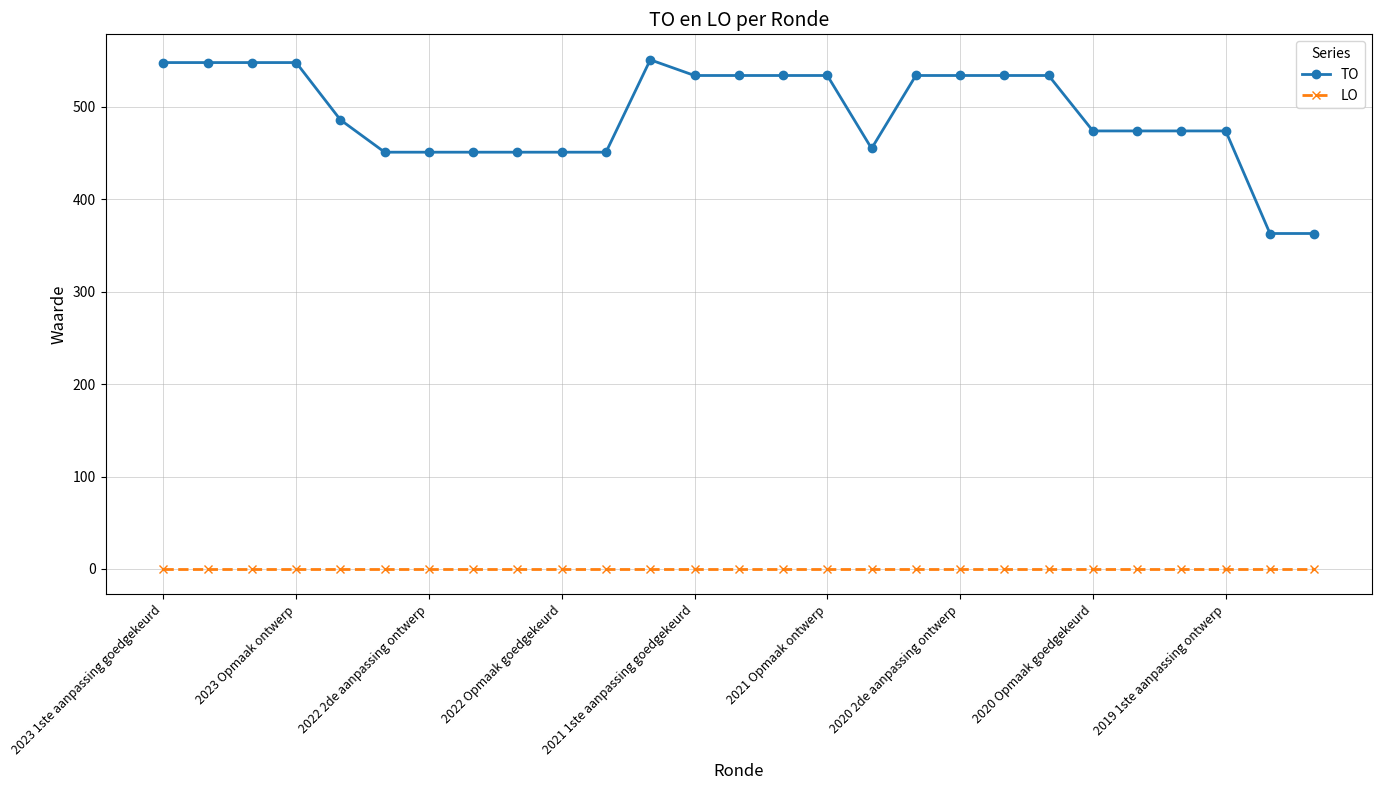

True or false: TO and LO intersect in this chart.

False